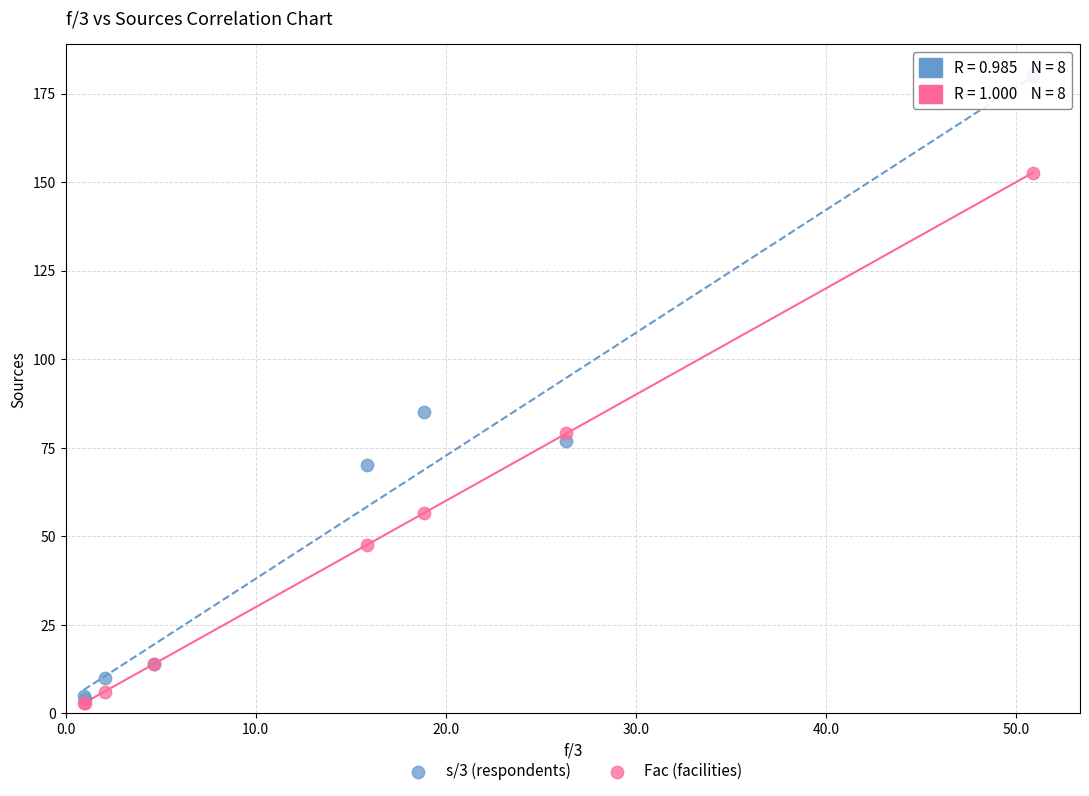

Across all series, what Y value is closest to 91?

85.0